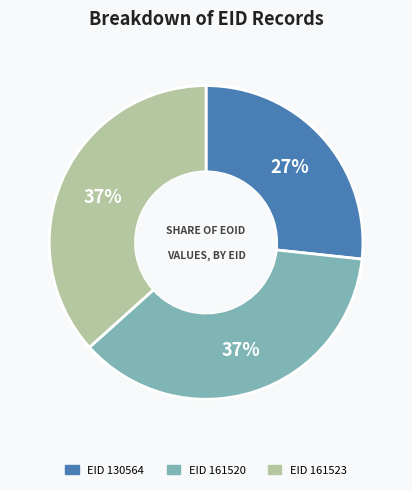

Is there a majority slice in this chart?

No